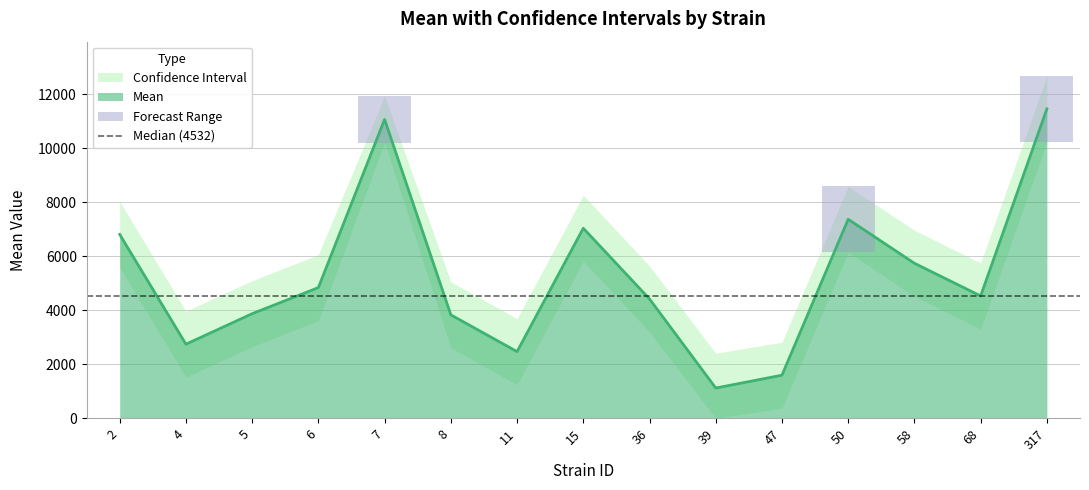

What is the difference between the maximum and minimum values in the mean series?

10347.1